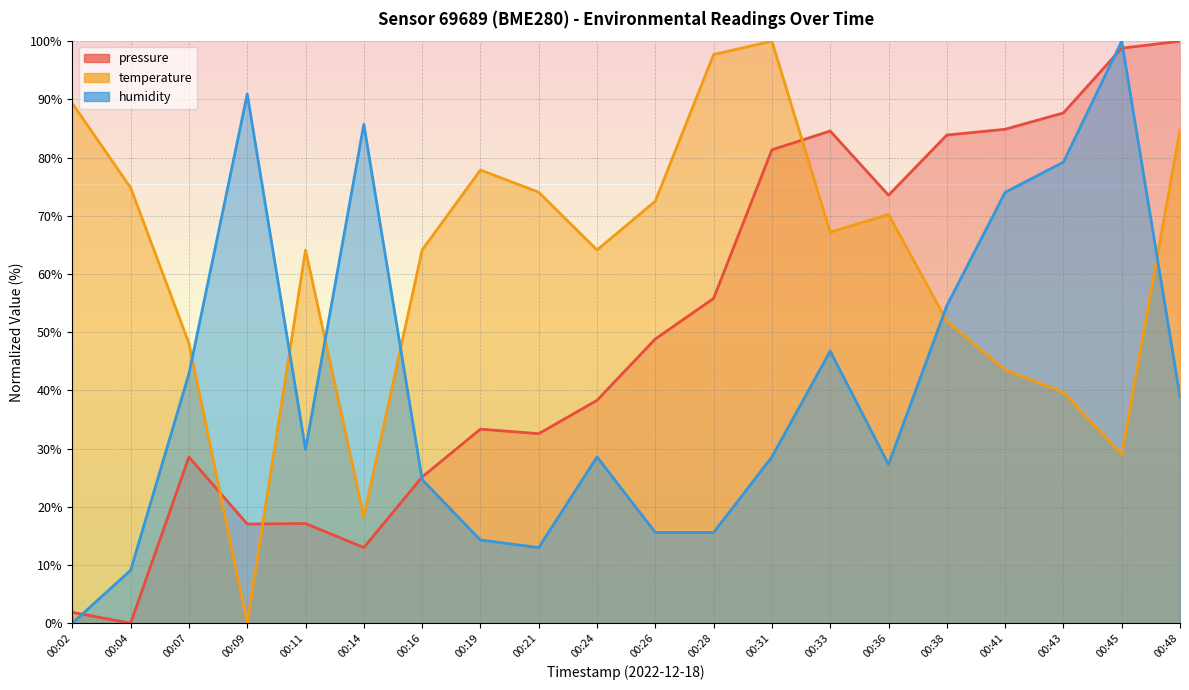

How many data points in humidity are less than 29?

10